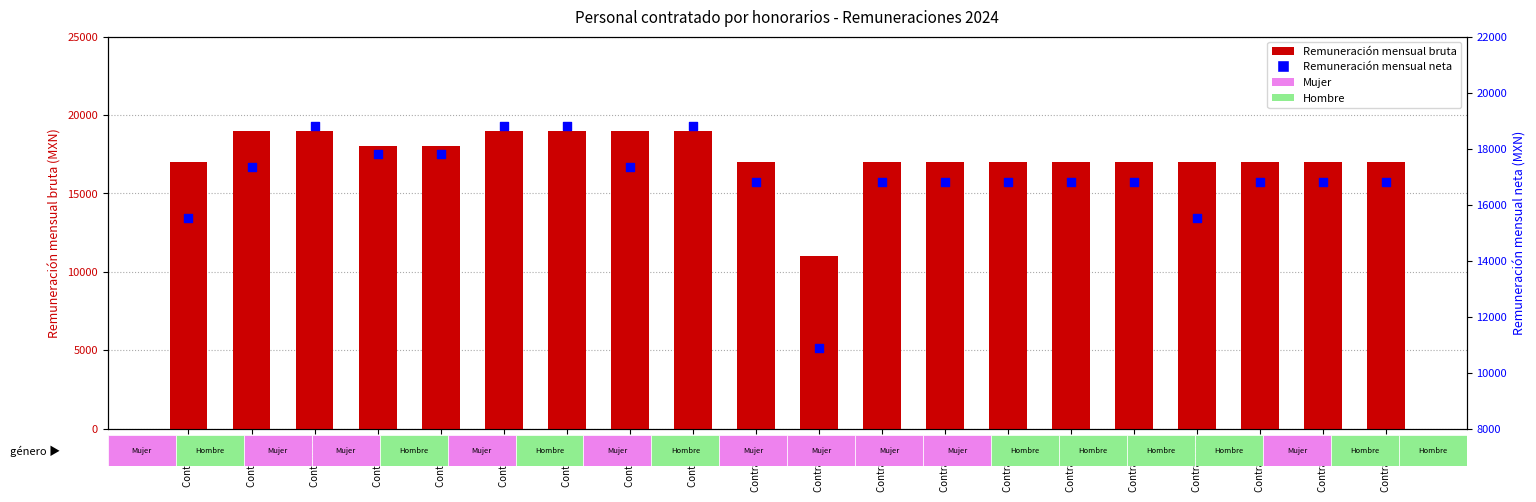

At which category is the sum across all series the highest?

Contrato 3